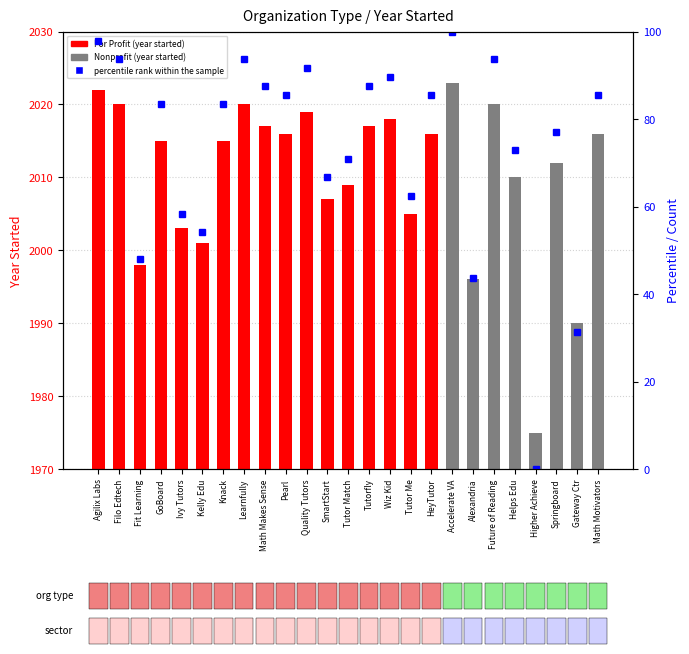

Where is Year Started nearest to the value 1999?

Fit Learning